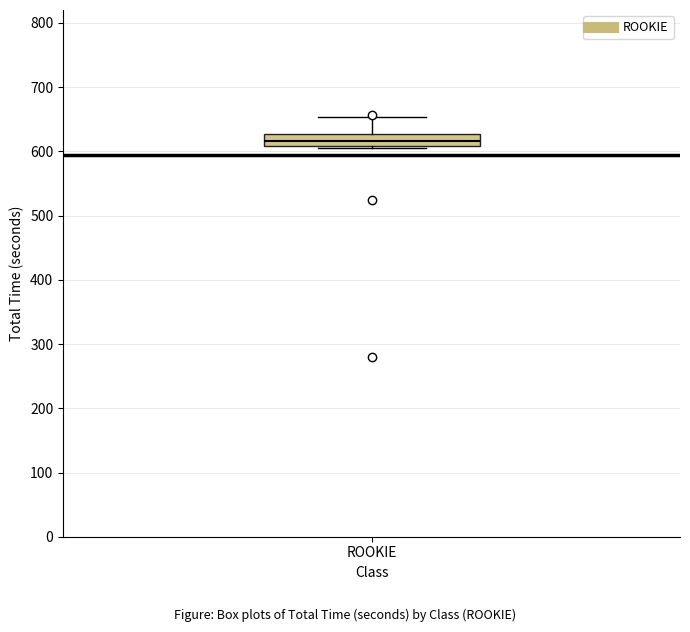

Transcribe this box plot: give where the median line is, the range the box spans, and where the two whiskers end, as read against the y-axis. The values are not printed on the chart, so give them approximately, as read against the axis.

median 620, box 610 to 630, whiskers 600 to 650